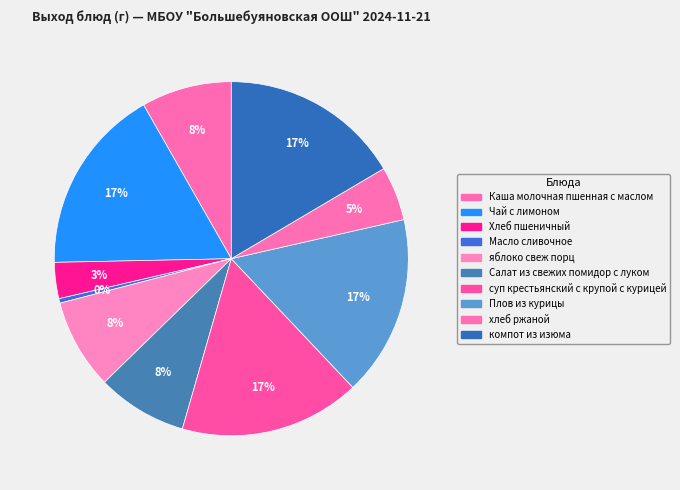

What is the largest slice in the pie chart?

Чай с лимоном